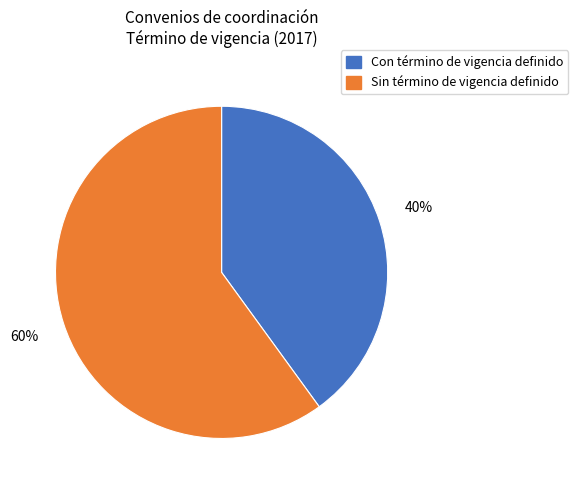

Rank the categories by value from lowest to highest.

Con término de vigencia definido, Sin término de vigencia definido